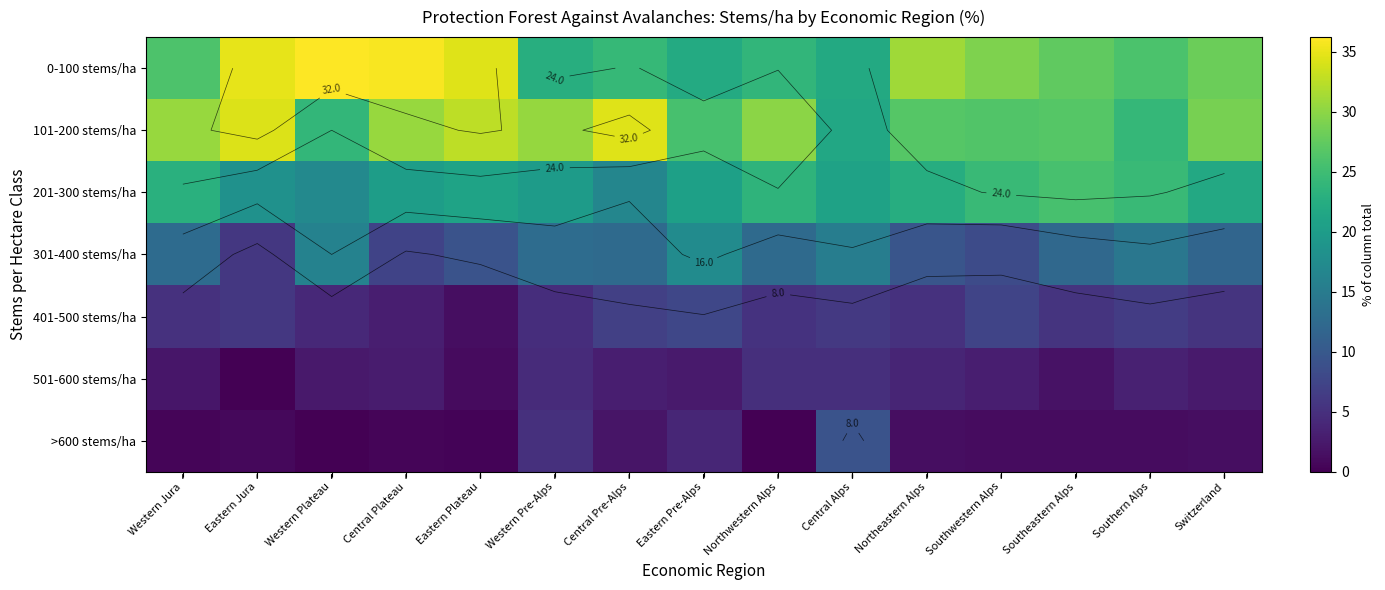

Is it true that 401-500 stems/ha equals 3.5 at Southeastern Alps?

False